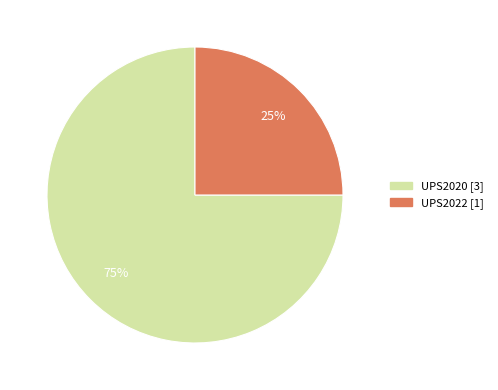

Rank the categories by value from highest to lowest.

UPS2020, UPS2022